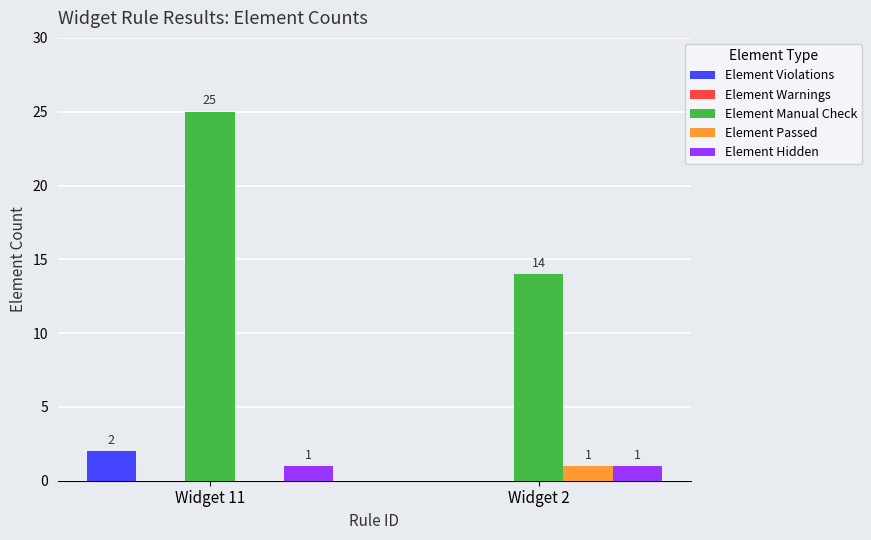

Which series changed the most between Widget 11 and Widget 2?

Element Manual Check